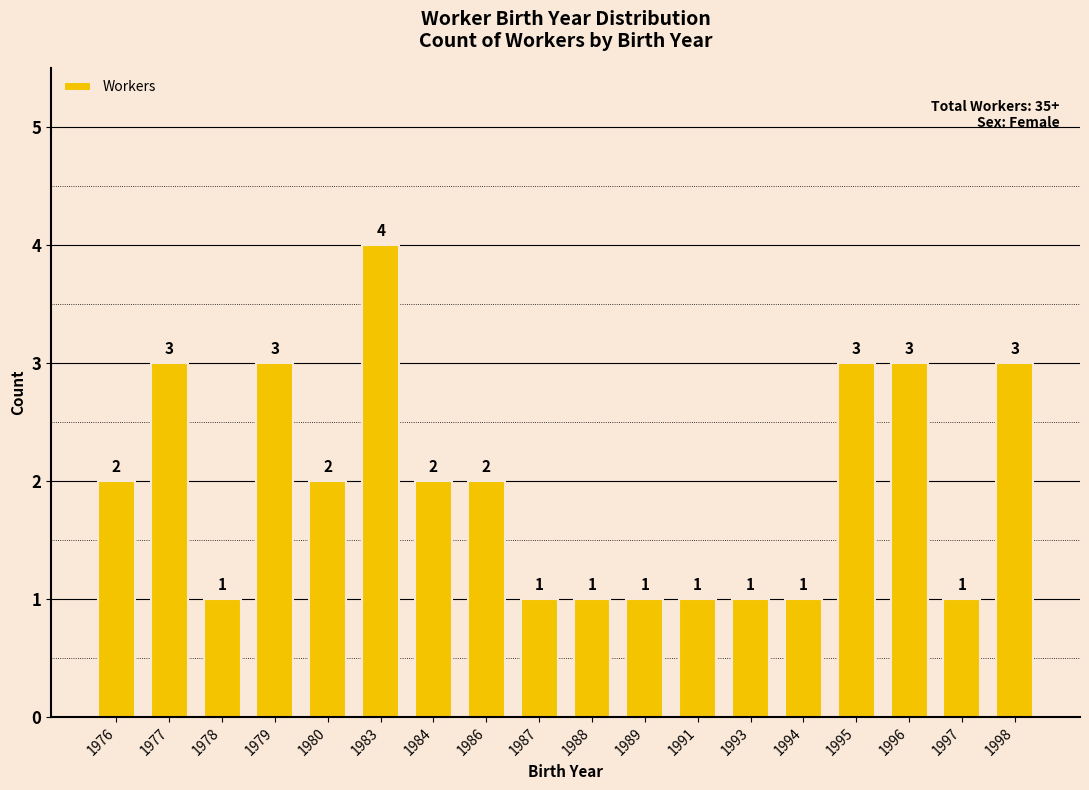

Count the values in the range 1 to 3.

17